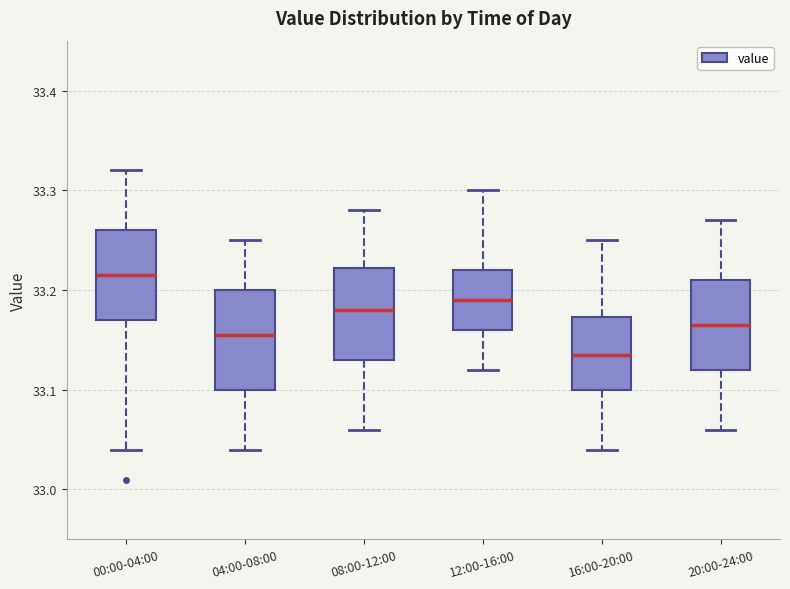

Reading left to right, transcribe this box plot: for each box, give where its median line is, the range the box spans, and where its two whiskers end, as read against the y-axis. The values are not printed on the chart, so give them approximately, as read against the axis.

00:00-04:00: median 33.22, box 33.17 to 33.26, whiskers 33.04 to 33.32
04:00-08:00: median 33.16, box 33.10 to 33.20, whiskers 33.04 to 33.25
08:00-12:00: median 33.18, box 33.13 to 33.22, whiskers 33.06 to 33.28
12:00-16:00: median 33.19, box 33.16 to 33.22, whiskers 33.12 to 33.30
16:00-20:00: median 33.14, box 33.10 to 33.17, whiskers 33.04 to 33.25
20:00-24:00: median 33.17, box 33.12 to 33.21, whiskers 33.06 to 33.27